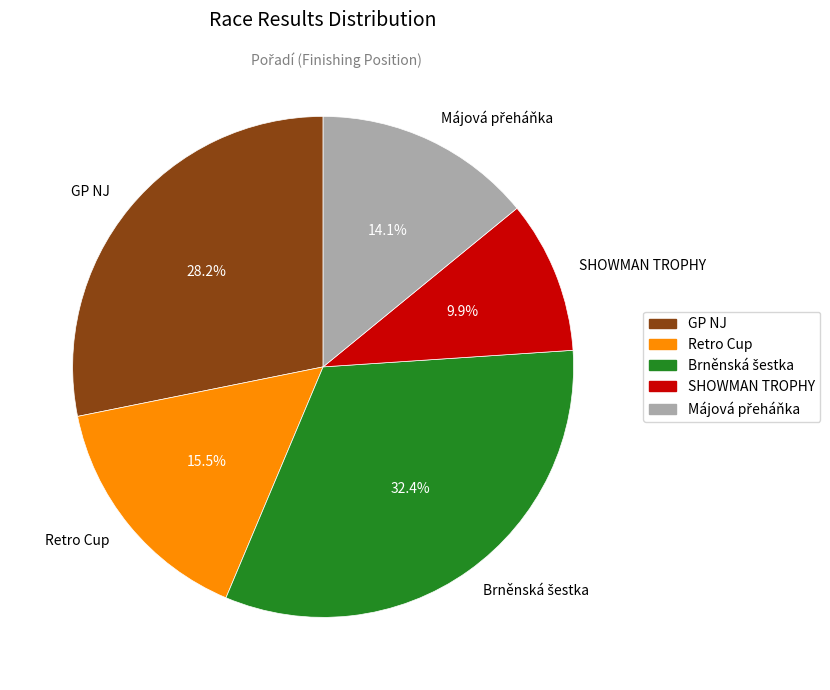

What percentage is NOT represented by SHOWMAN TROPHY?

90.1%